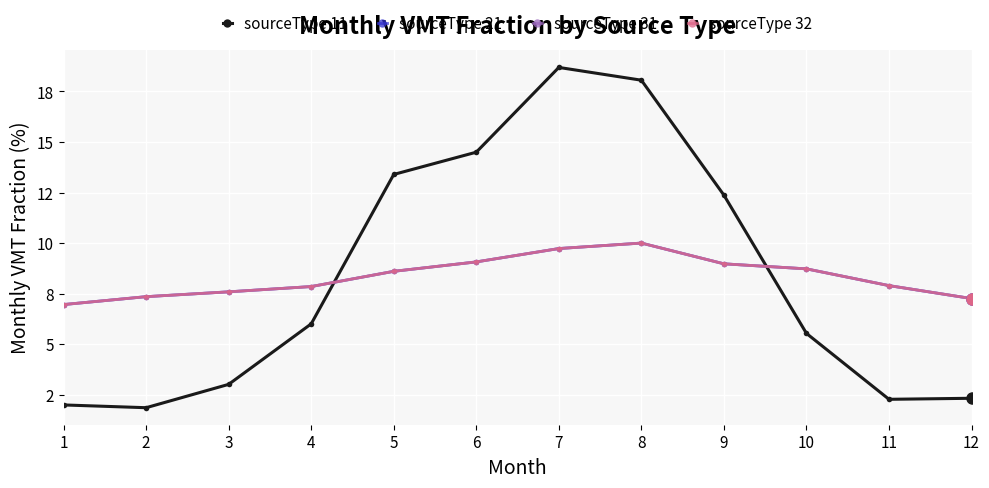

Does the chart have visible grid lines?

Yes